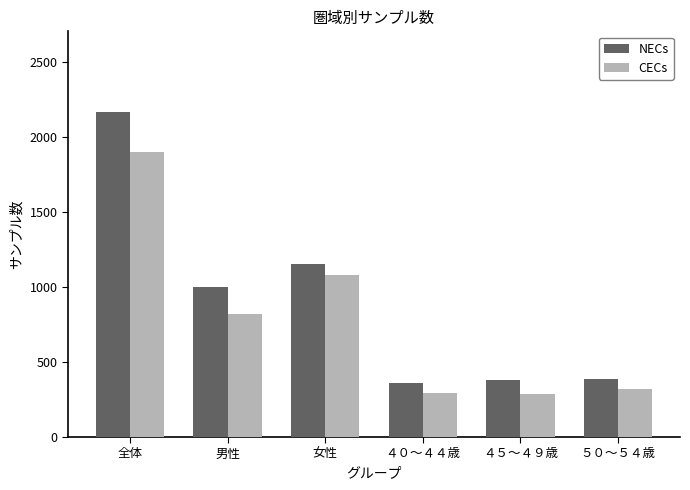

What position from the right is ４５～４９歳?

2